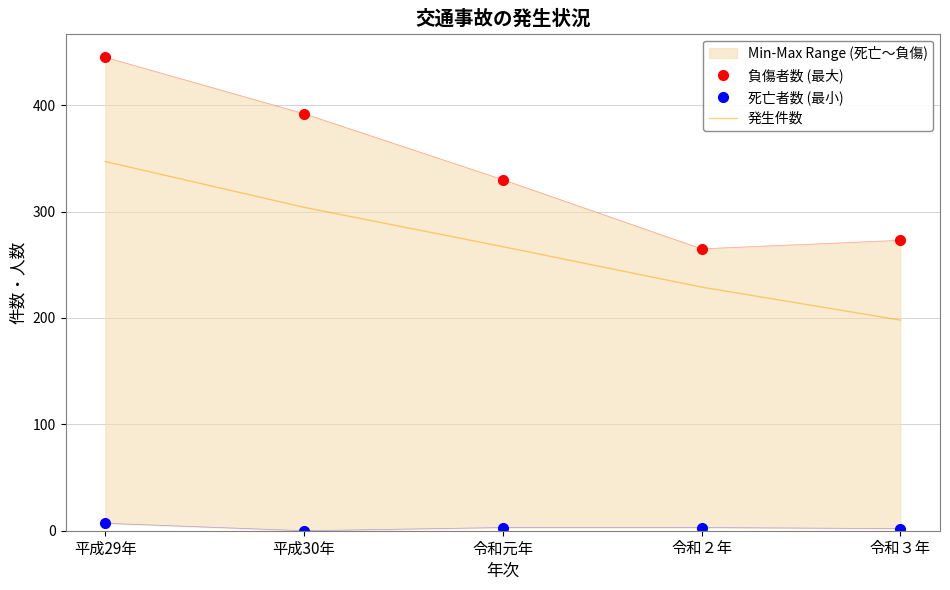

At which category does the chart reach its minimum across all series?

平成30年